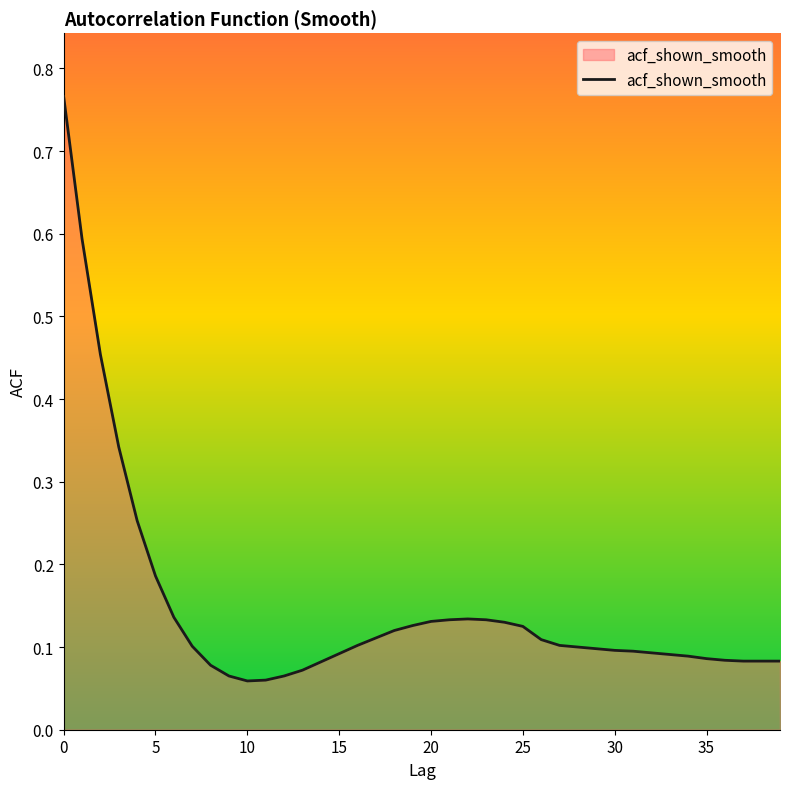

Is this an area chart (filled region under the line)?

Yes